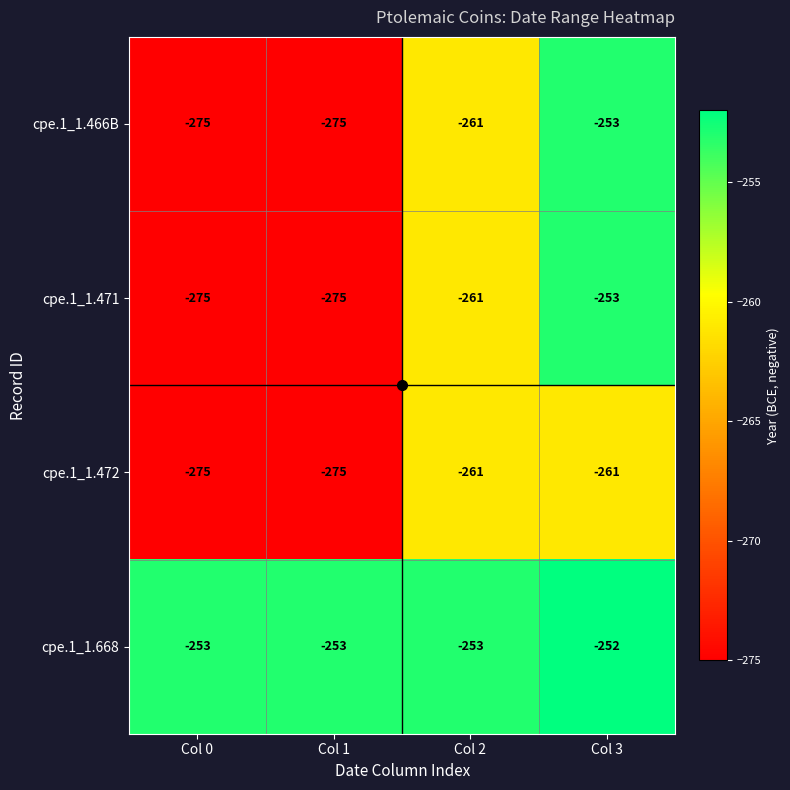

How many distinct data groups are displayed?

4